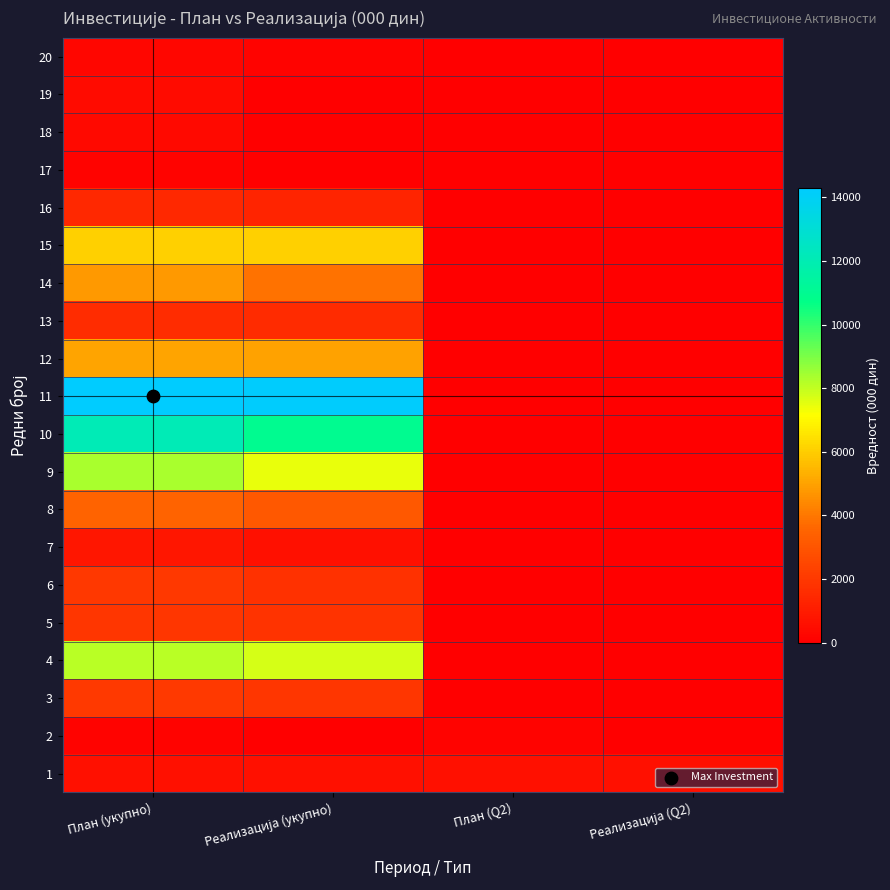

Reading left to right, what are all the values shown in this chart?

1: План (укупно)=600	Реализација (укупно)=586	План (Q2)=600	Реализација (Q2)=586
2: План (укупно)=130	Реализација (укупно)=47	План (Q2)=130	Реализација (Q2)=47
3: План (укупно)=2040	Реализација (укупно)=1952	План (Q2)=0	Реализација (Q2)=0
4: План (укупно)=8100	Реализација (укупно)=7727	План (Q2)=0	Реализација (Q2)=0
5: План (укупно)=1900	Реализација (укупно)=1789	План (Q2)=0	Реализација (Q2)=0
6: План (укупно)=2000	Реализација (укупно)=1775	План (Q2)=0	Реализација (Q2)=0
7: План (укупно)=800	Реализација (укупно)=600	План (Q2)=0	Реализација (Q2)=0
8: План (укупно)=3490	Реализација (укупно)=3098	План (Q2)=0	Реализација (Q2)=0
9: План (укупно)=8340	Реализација (укупно)=7442	План (Q2)=0	Реализација (Q2)=0
10: План (укупно)=12100	Реализација (укупно)=10991	План (Q2)=0	Реализација (Q2)=0
11: План (укупно)=14300	Реализација (укупно)=14243	План (Q2)=0	Реализација (Q2)=0
12: План (укупно)=5080	Реализација (укупно)=4987	План (Q2)=0	Реализација (Q2)=0
13: План (укупно)=1600	Реализација (укупно)=1548	План (Q2)=0	Реализација (Q2)=0
14: План (укупно)=4750	Реализација (укупно)=3869	План (Q2)=0	Реализација (Q2)=0
15: План (укупно)=6050	Реализација (укупно)=6050	План (Q2)=0	Реализација (Q2)=0
16: План (укупно)=1400	Реализација (укупно)=1318	План (Q2)=0	Реализација (Q2)=0
17: План (укупно)=150	Реализација (укупно)=0	План (Q2)=0	Реализација (Q2)=0
18: План (укупно)=350	Реализација (укупно)=0	План (Q2)=0	Реализација (Q2)=0
19: План (укупно)=400	Реализација (укупно)=0	План (Q2)=0	Реализација (Q2)=0
20: План (укупно)=240	Реализација (укупно)=129	План (Q2)=0	Реализација (Q2)=0